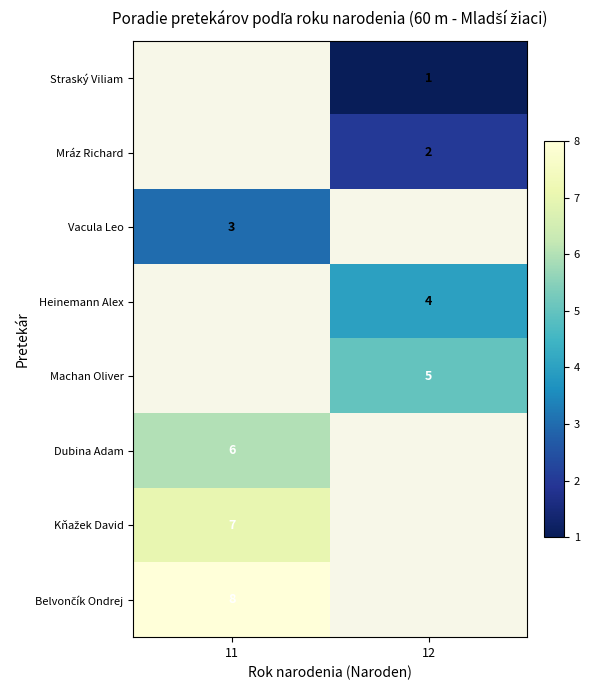

The value of Mráz Richard at 12 is 1. True or false?

False